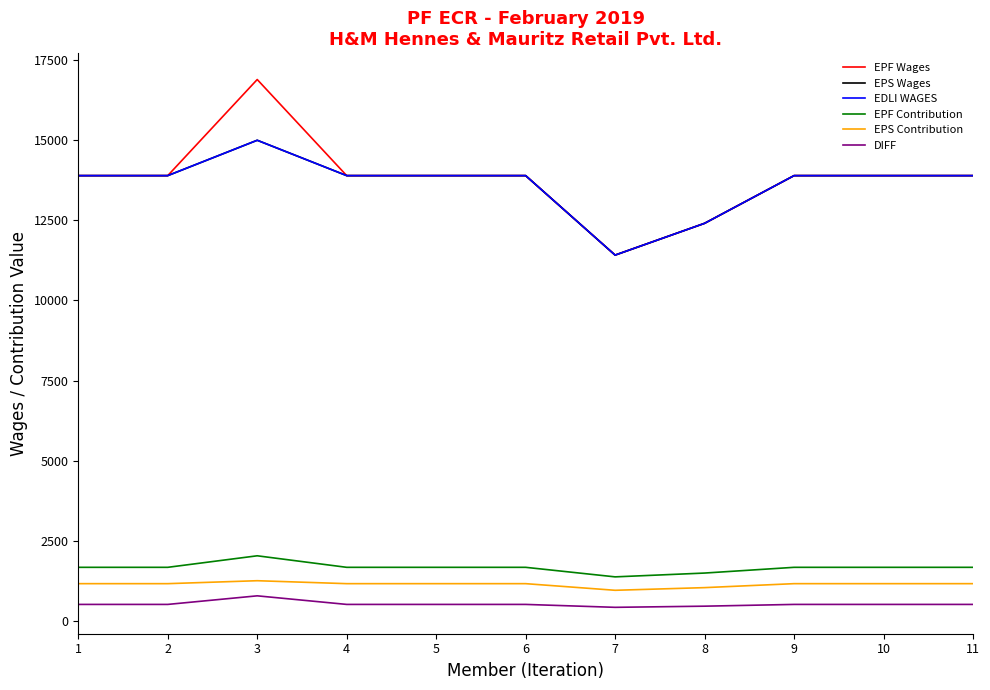

Rank the categories by DIFF value from lowest to highest.

7, 8, 1, 2, 4, 5, 6, 9, 10, 11, 3